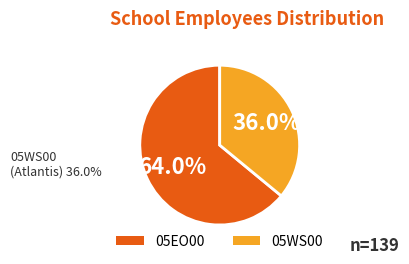

True or false: 05EO00 accounts for 74% of the total.

False